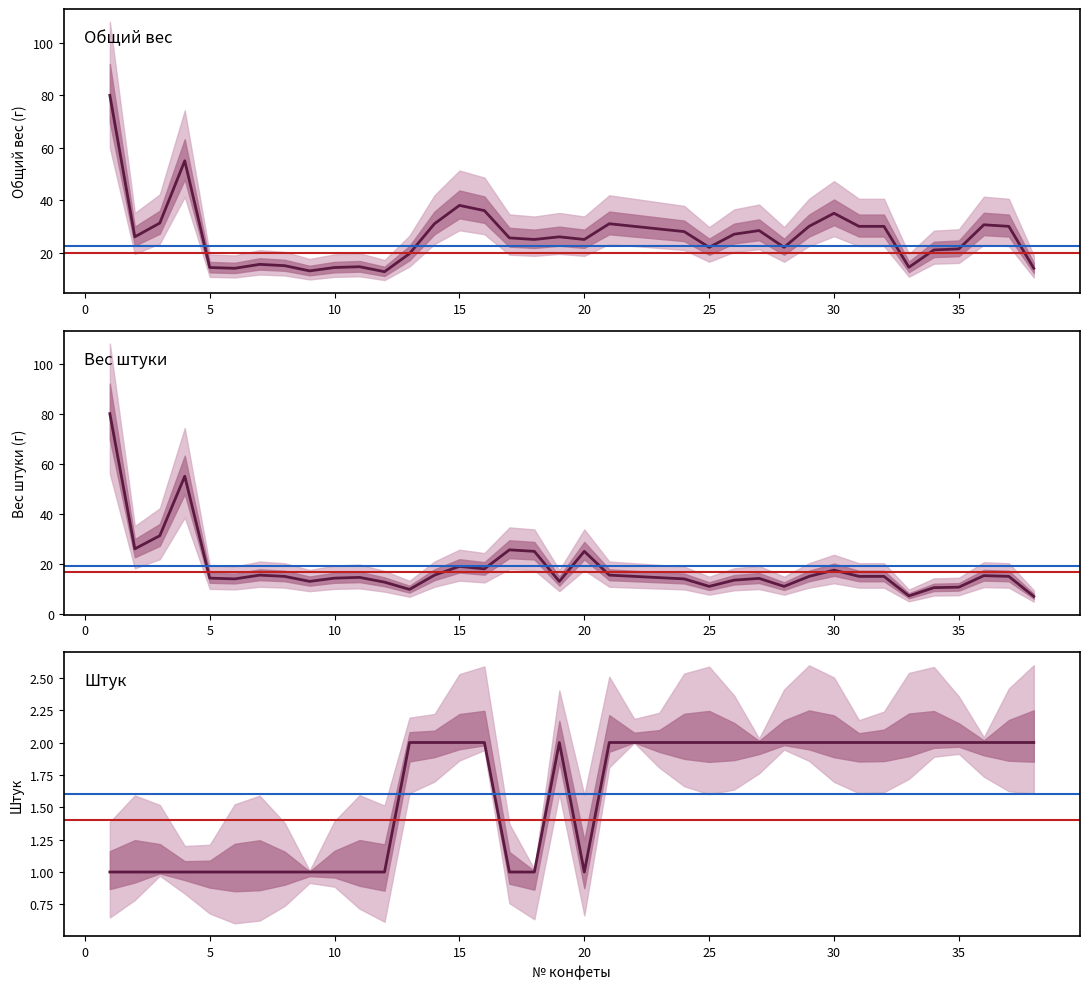

The гр штука series shows 4.7 at 32. True or false?

False